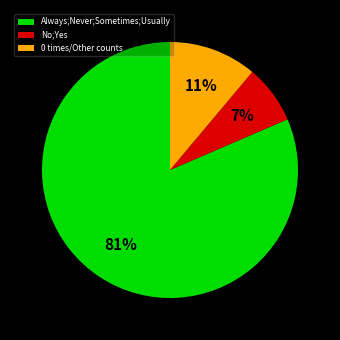

Which has a higher value, 0 times/Other counts or No;Yes?

0 times/Other counts